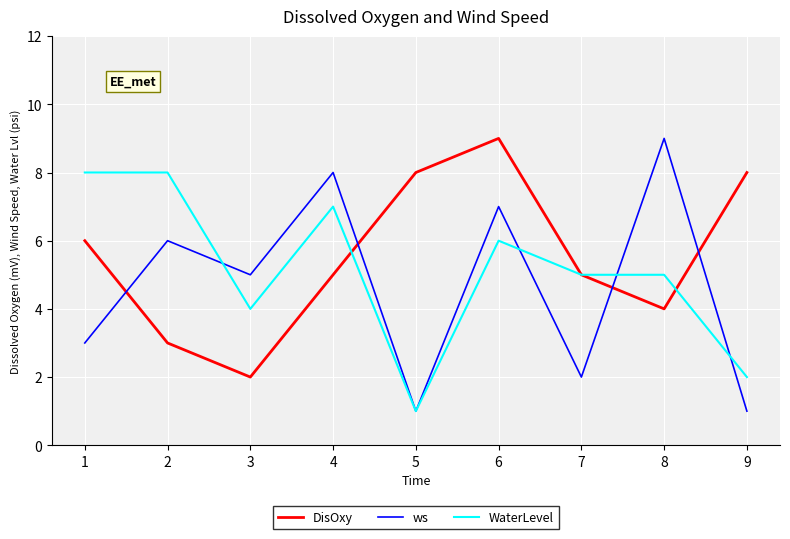

At which category is the sum across all series the highest?

6